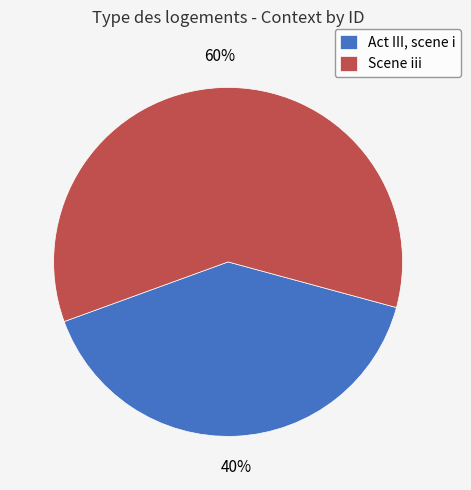

Combined, do Scene iii and Act III, scene i account for over 50%?

Yes